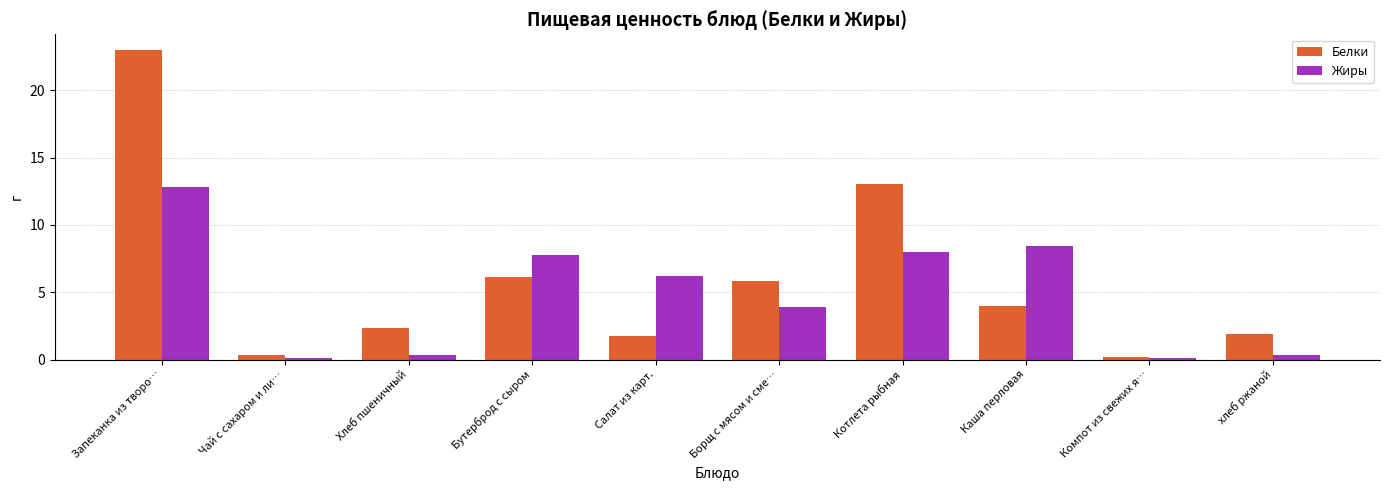

What is the lowest value of the Белки series?

0.2